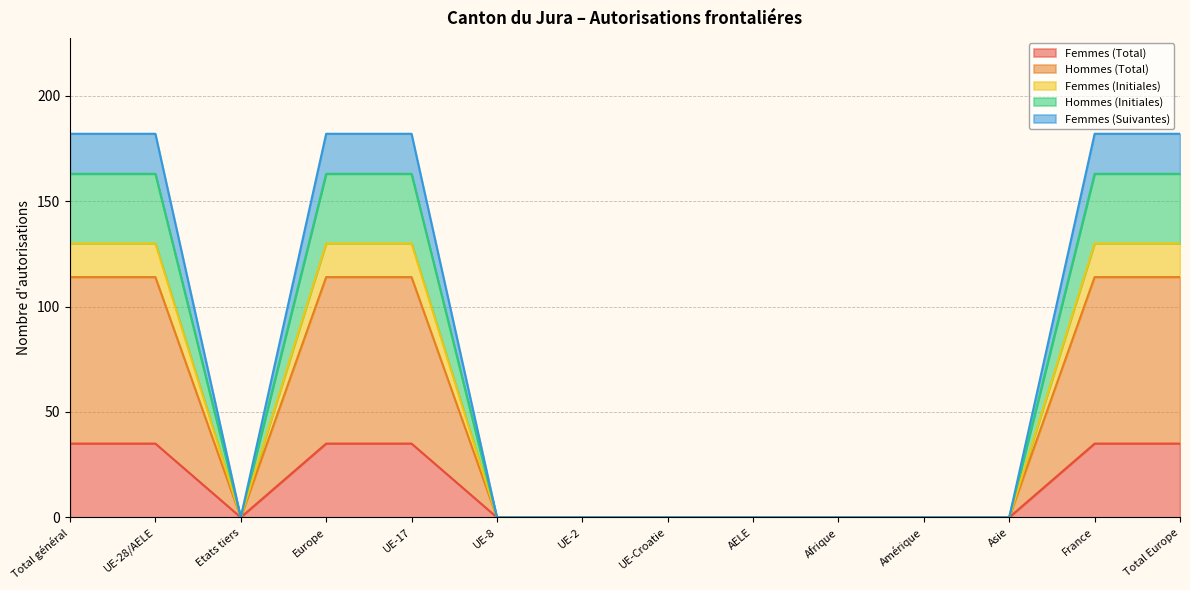

What is the total value across all series at Europe?

182